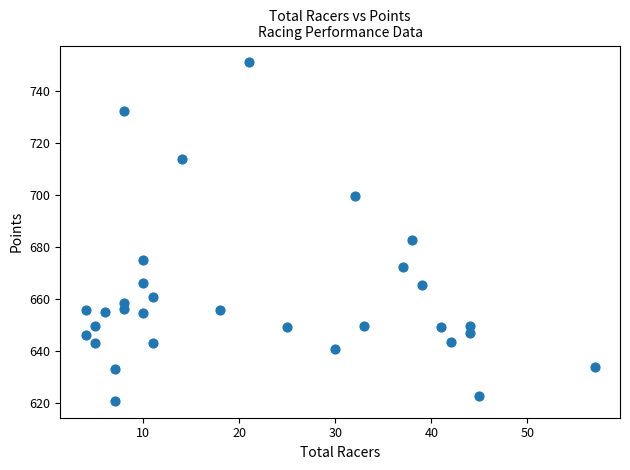

What Y value in the scatter plot is closest to 685?

682.9